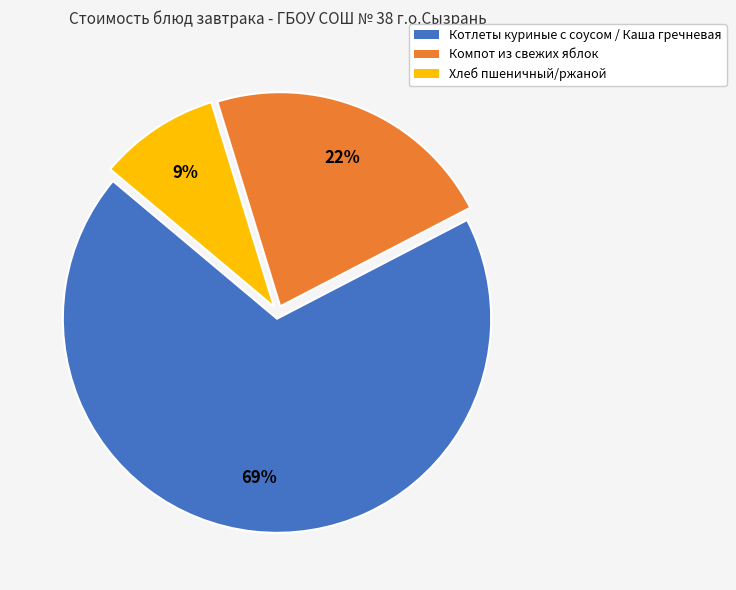

To the nearest percent, what is the combined percentage of Компот из свежих яблок and Хлеб пшеничный/ржаной?

31%